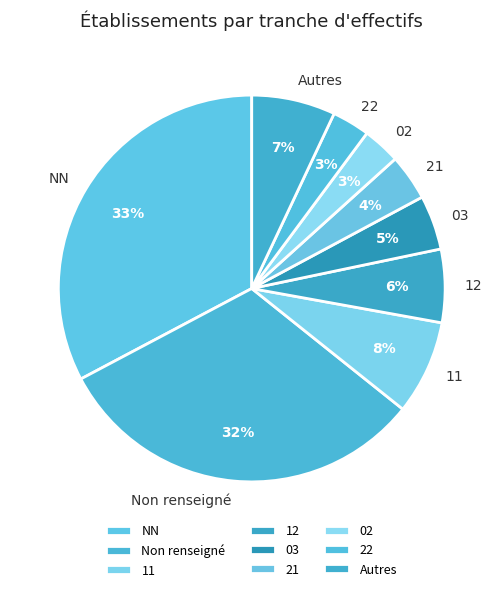

Count the number of slices in the pie.

9